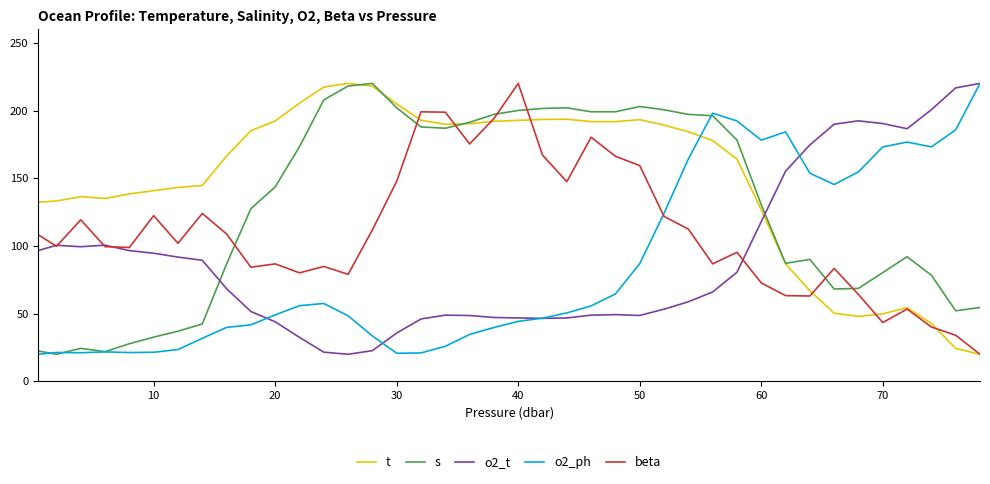

What is the maximum value shown in the chart?

220.0